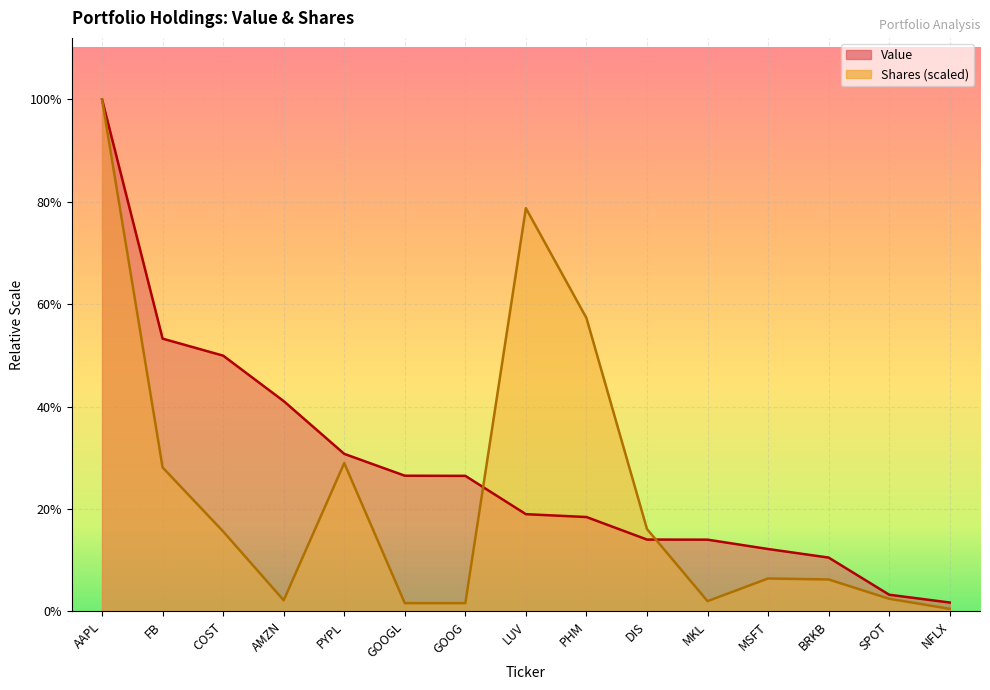

At which category is the sum across all series the highest?

AAPL